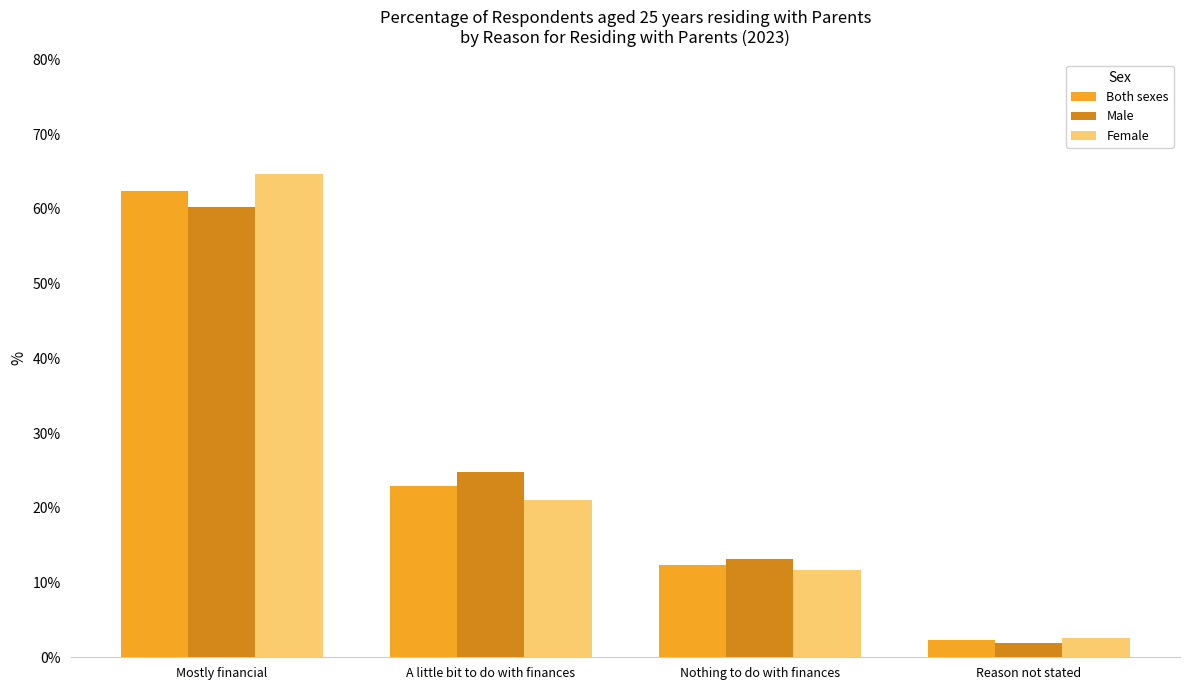

At which category is the sum across all series the highest?

Mostly financial